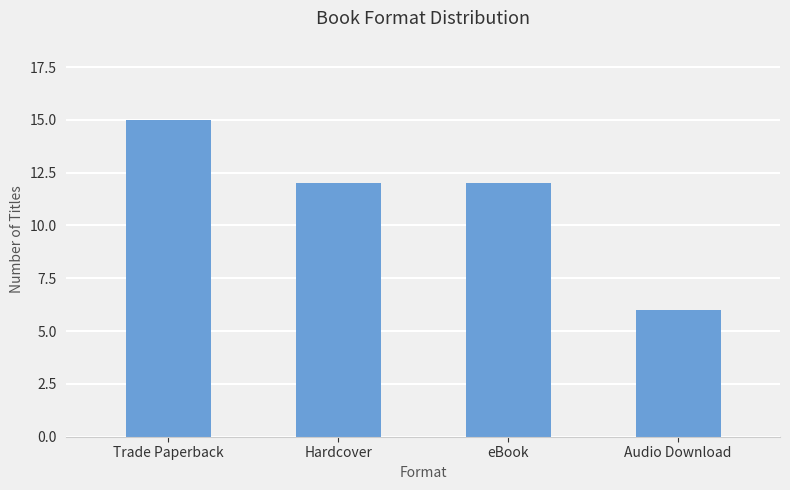

What is the sum of the values at Trade Paperback and Audio Download?

21